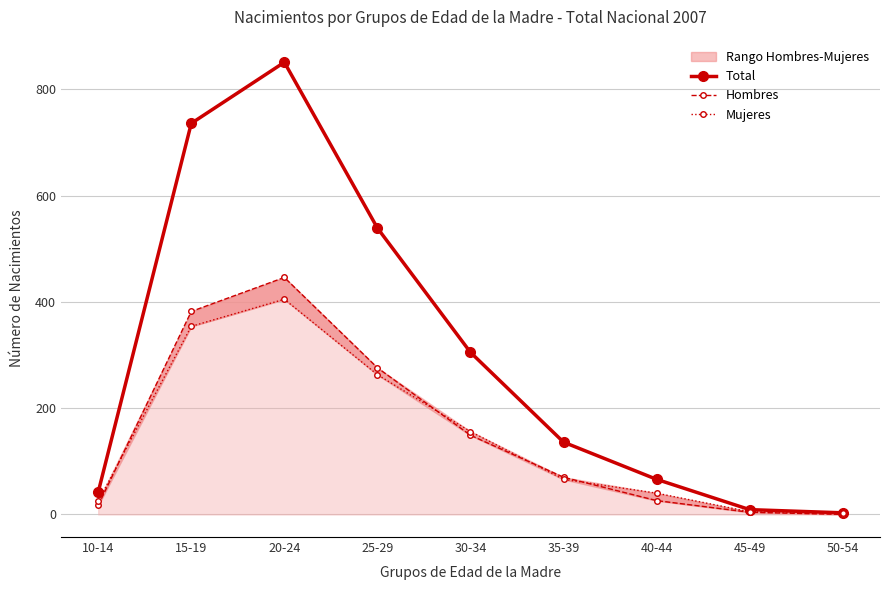

At which category does the chart reach its peak across all series?

20-24